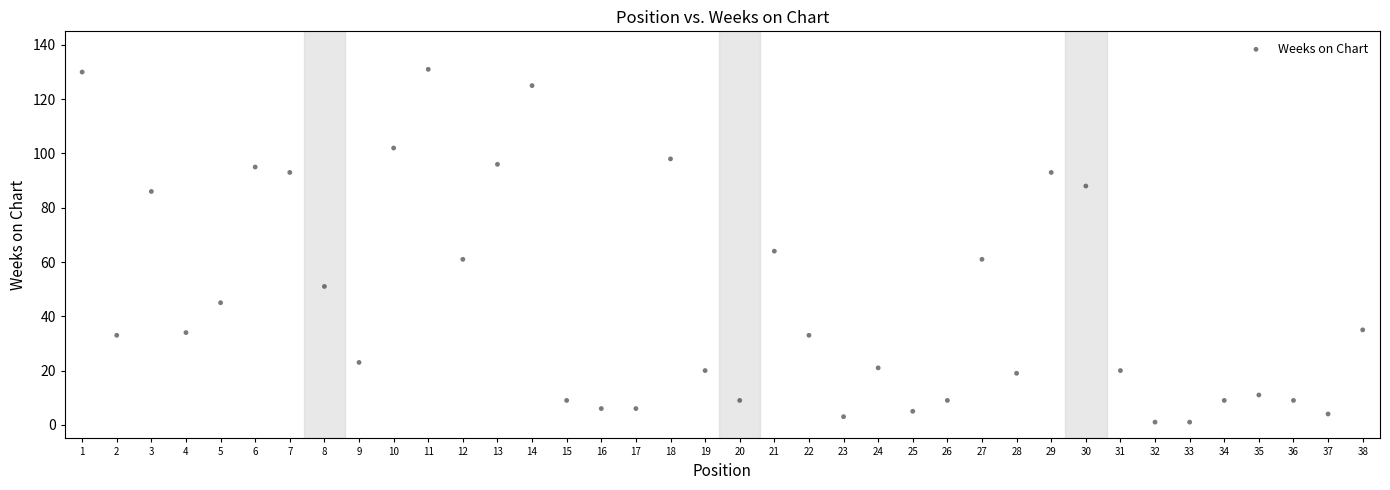

What is the range of X values (max minus min)?

37